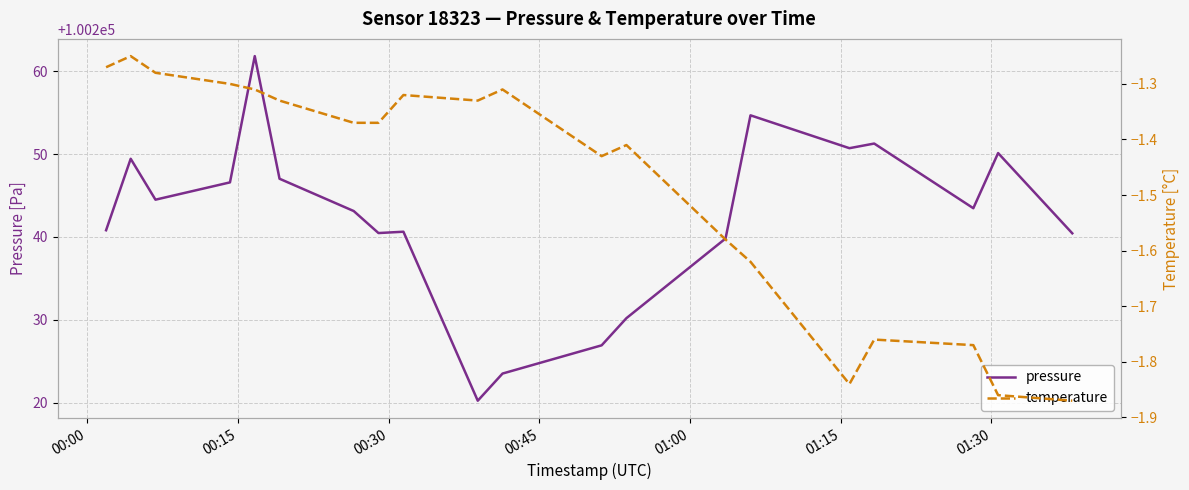

What is the highest value of the pressure series?

100261.8